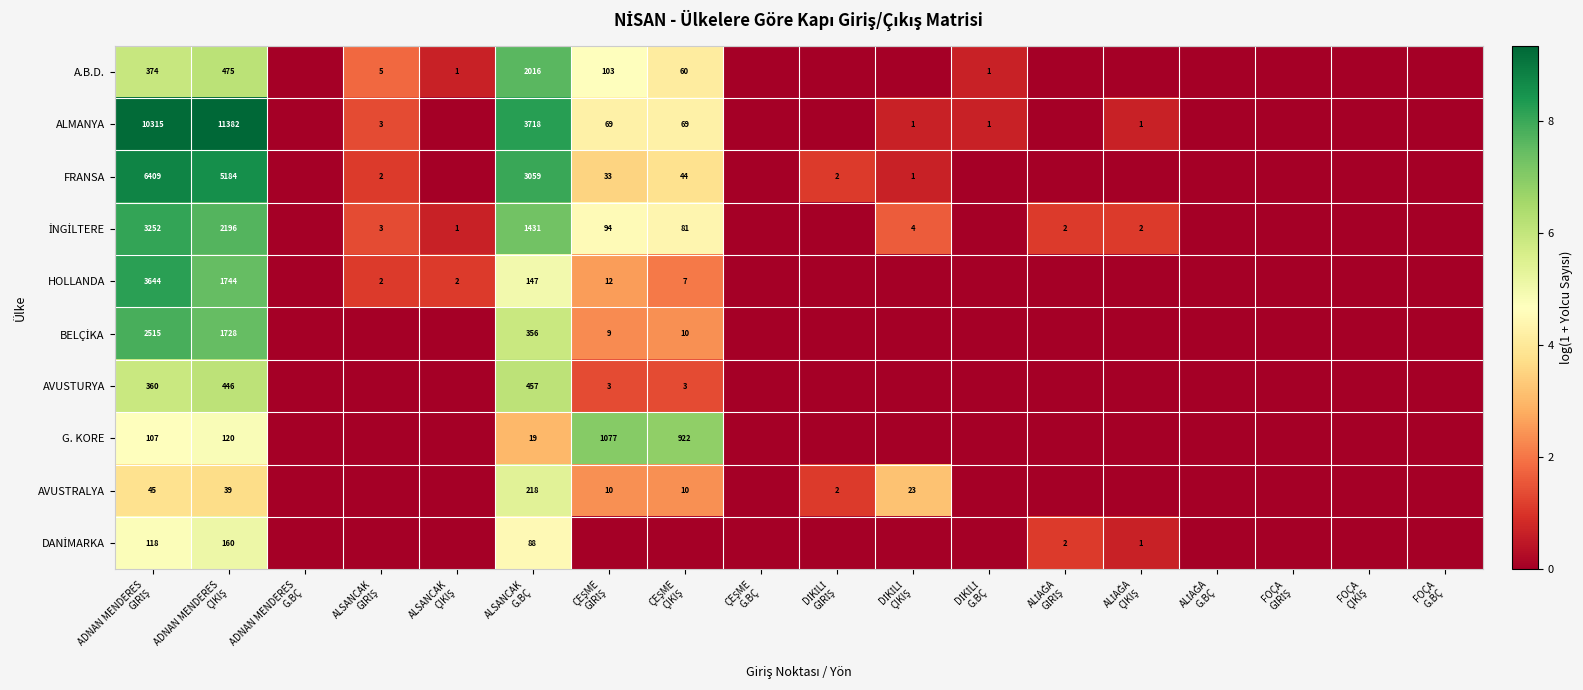

Count the number of data series in this chart.

10